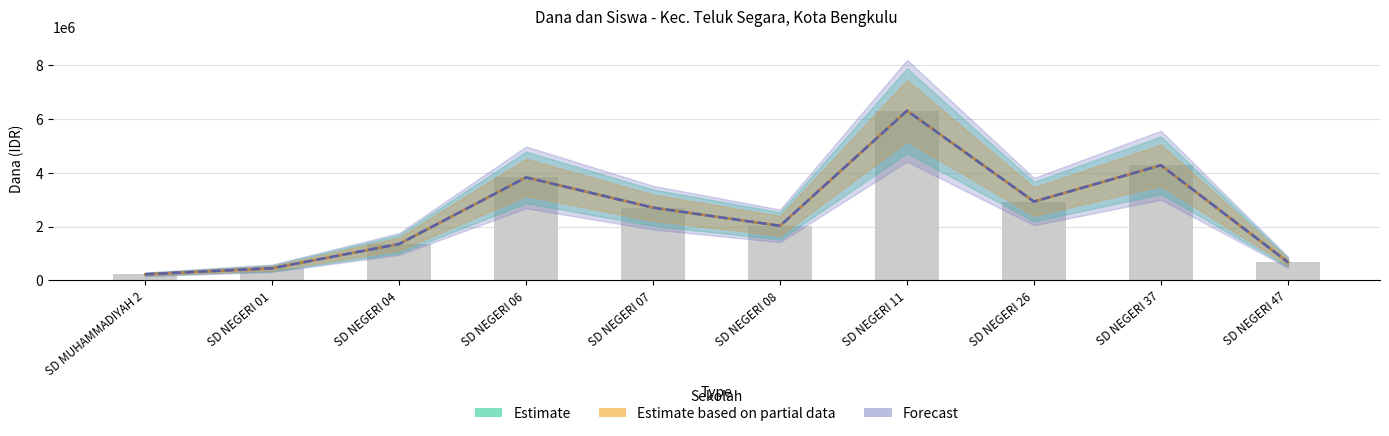

At how many categories does at least one series exceed 5509403?

1